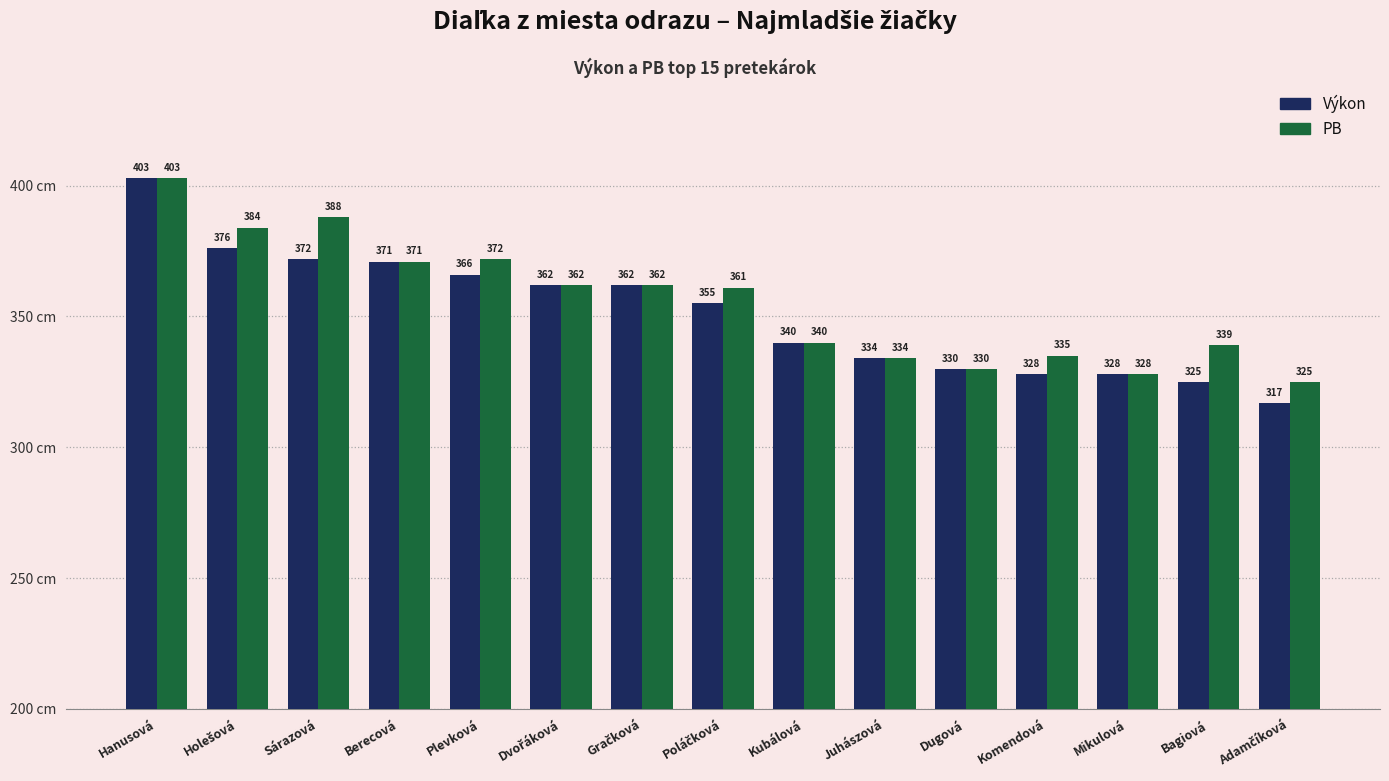

Reading left to right, extract all data points from this chart.

Výkon: 403	376	372	371	366	362	362	355	340	334	330	328	328	325	317
PB: 403	384	388	371	372	362	362	361	340	334	330	335	328	339	325